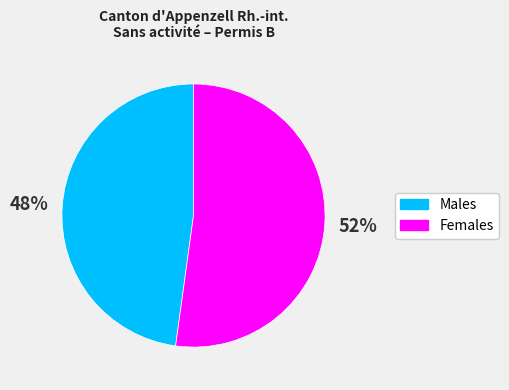

What is the ratio of the value at Females to the value at Males?

1.1